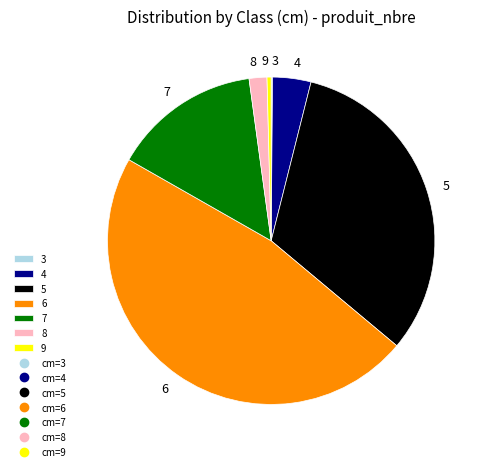

What is the largest slice in the pie chart?

6